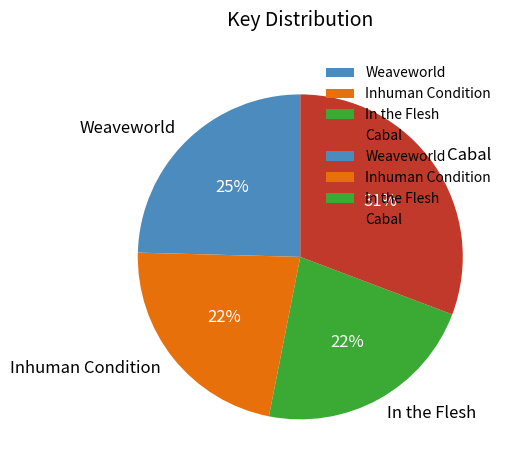

How many slices are in this pie chart?

4